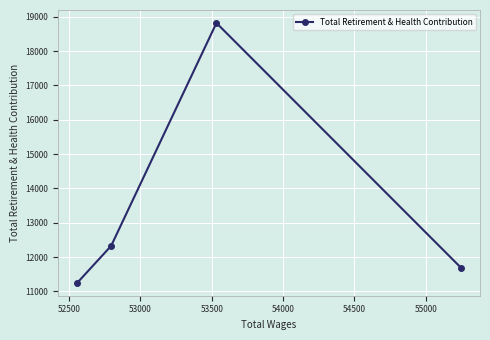

What is the value of the 3rd point from the left?

18820